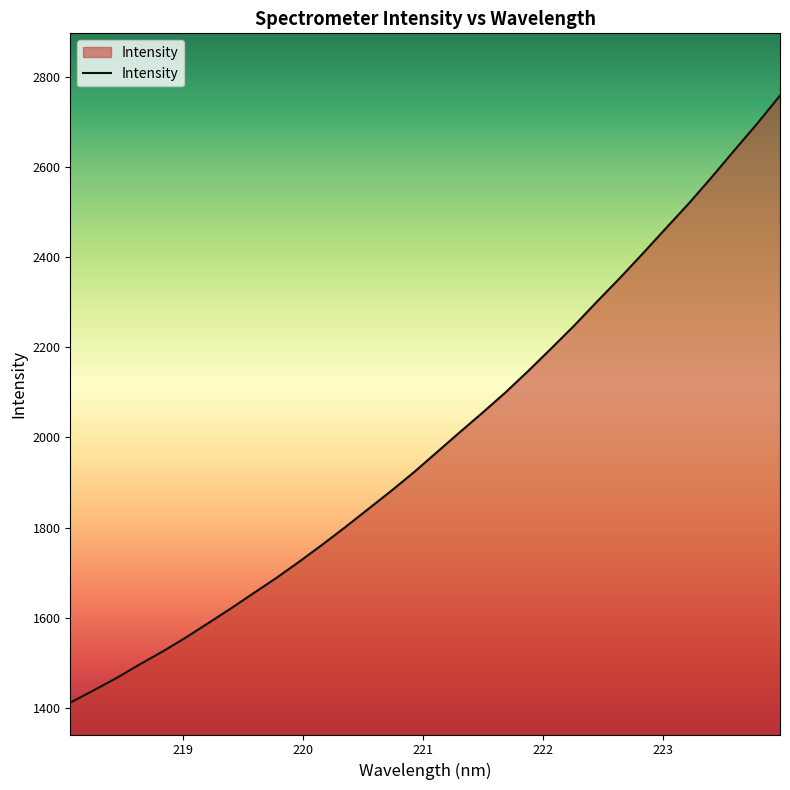

What is the difference between the maximum and minimum values?

1345.8